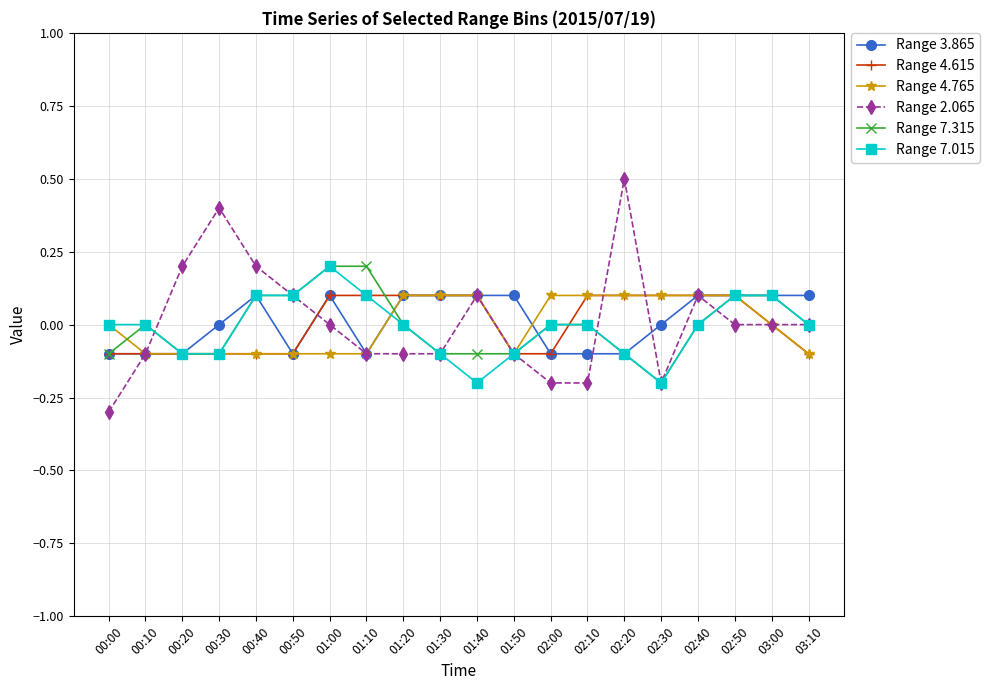

Which series has the largest range (max minus min)?

Range 2.065